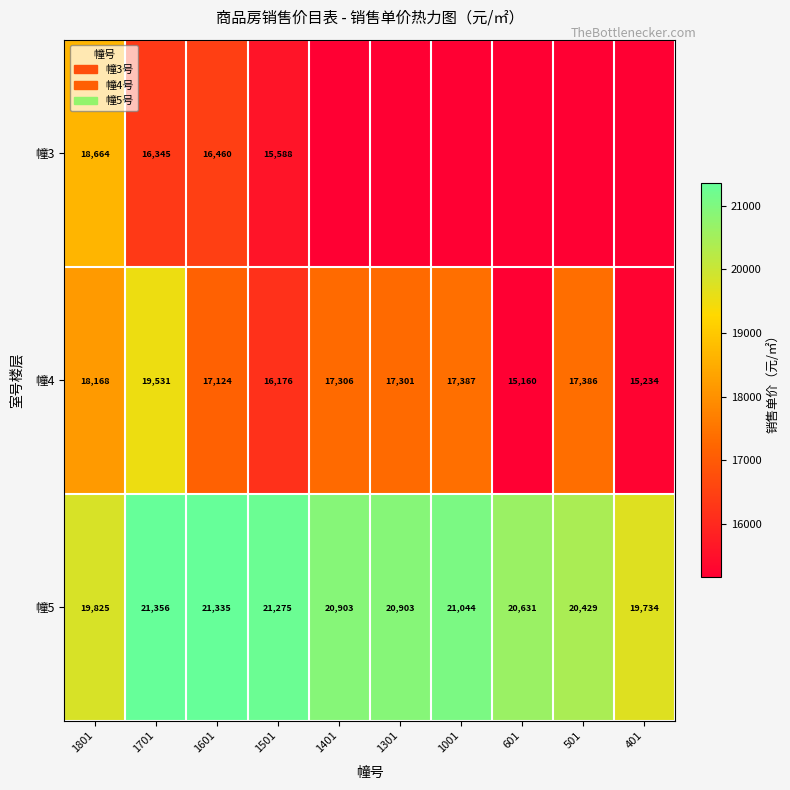

The value of 幢3 at 1801 is 18664. True or false?

True